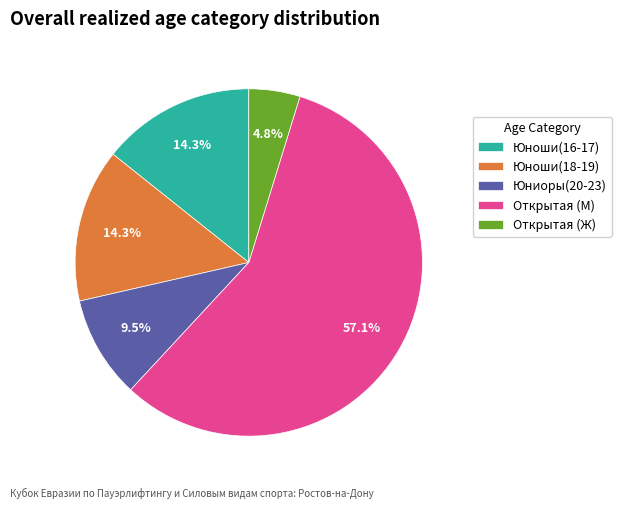

Does Открытая (Ж) account for over 50% of the chart?

No